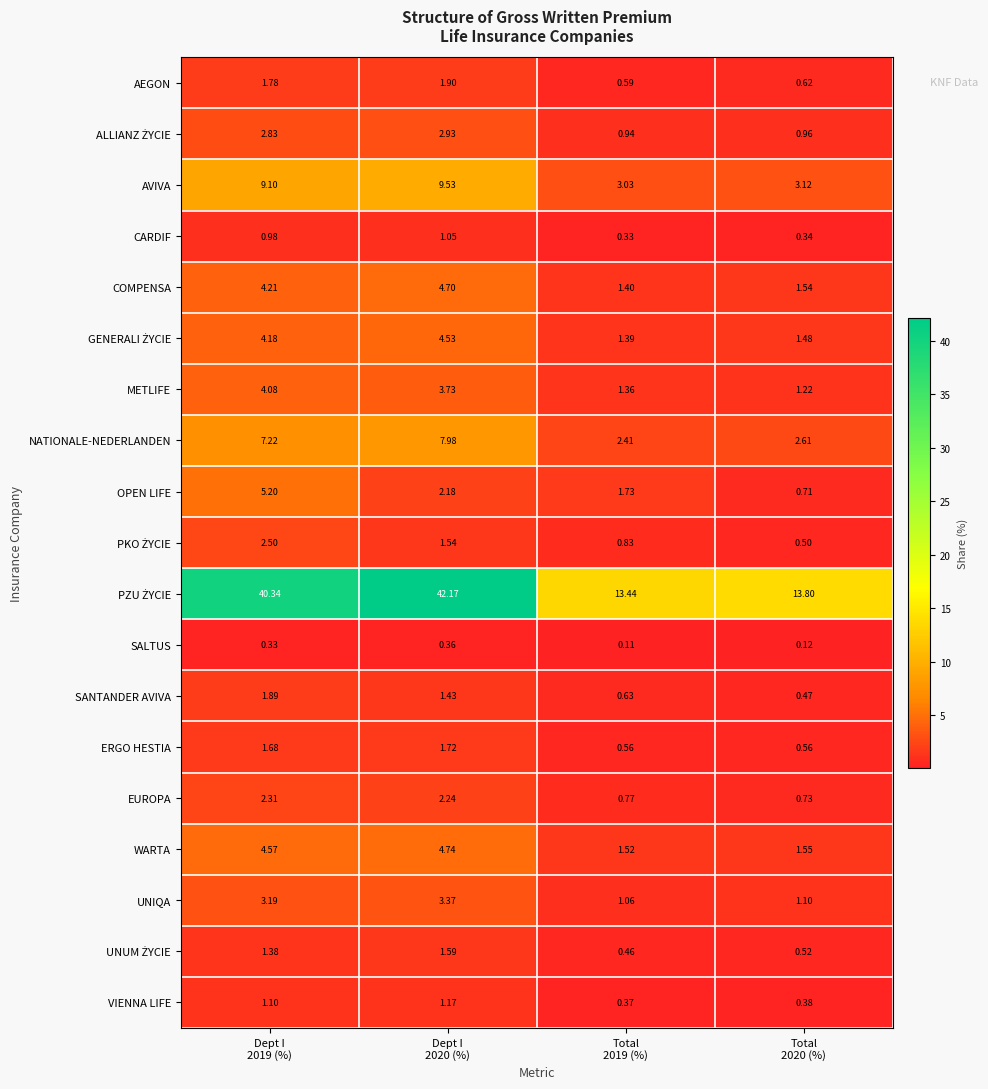

Which has a higher value, Dept I
2019 (%) or Dept I
2020 (%)?

Dept I
2020 (%)